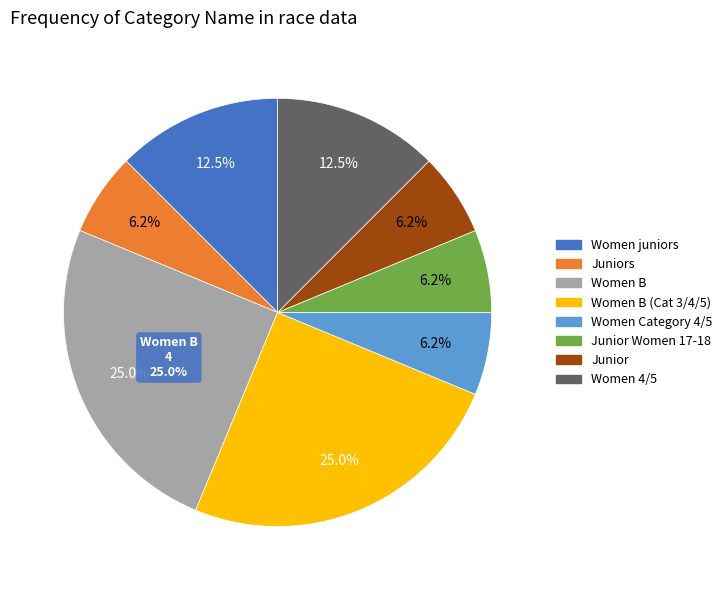

To the nearest percent, what is the difference between the largest and smallest slice percentages?

19%